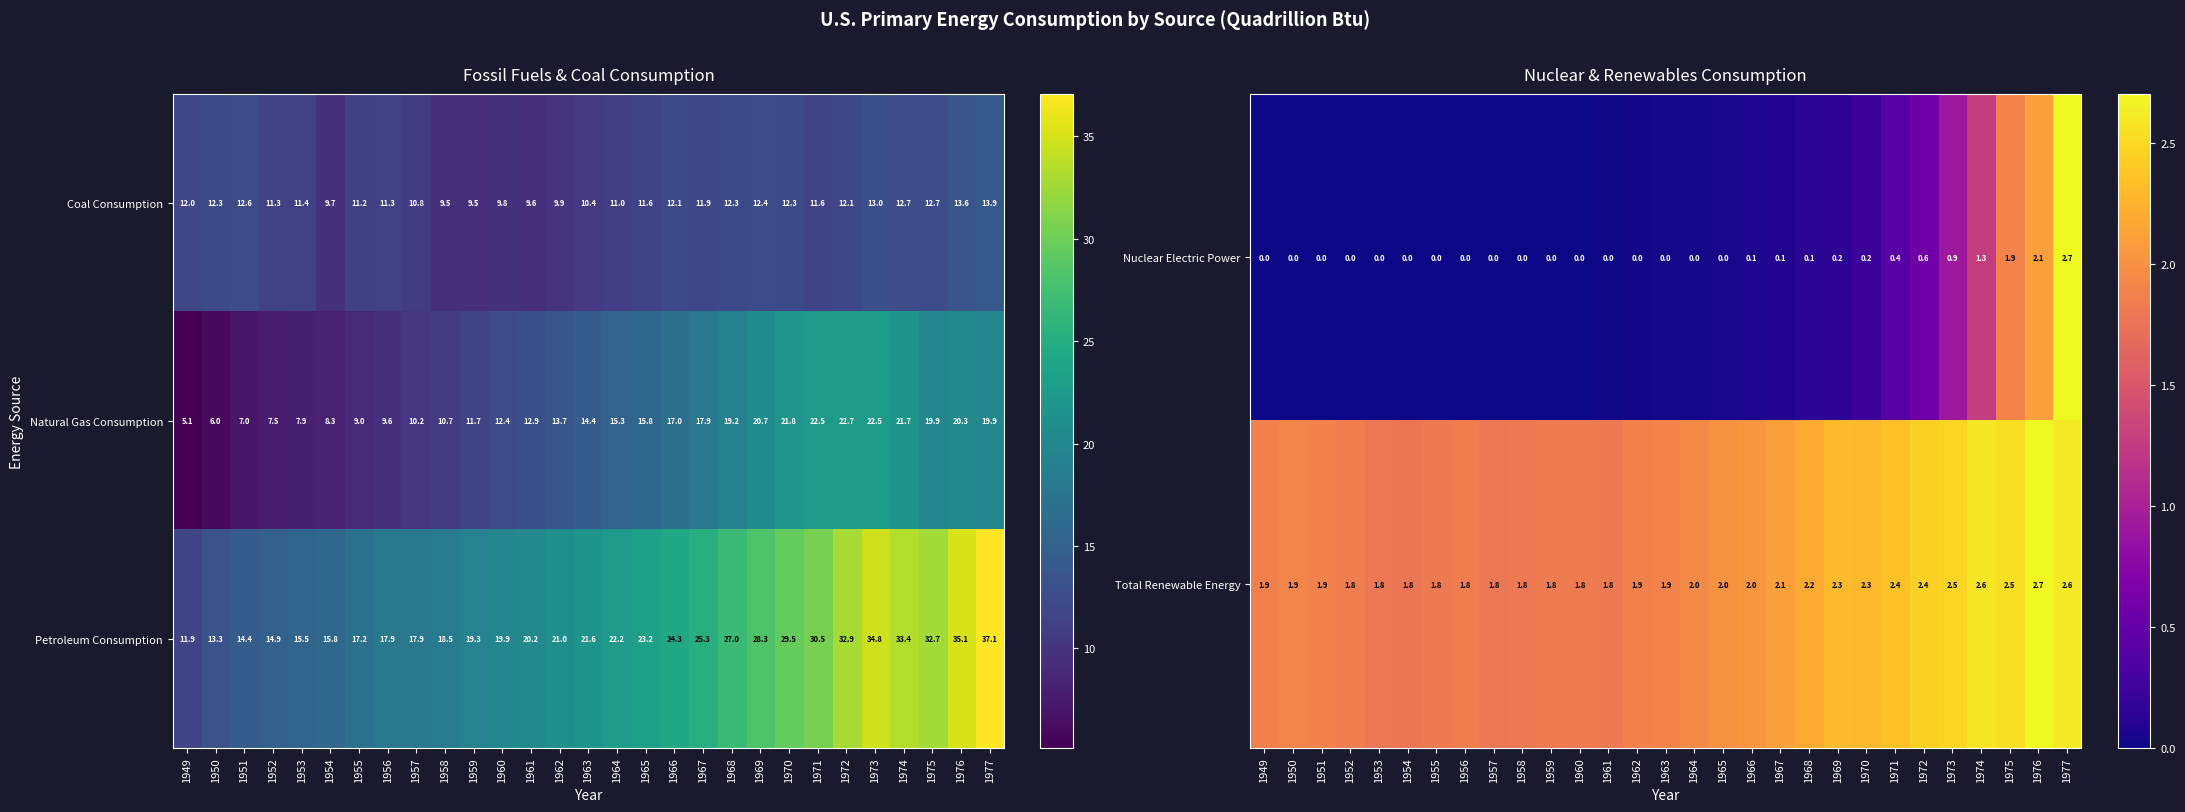

What is the total value across all series at 1974?

37.3